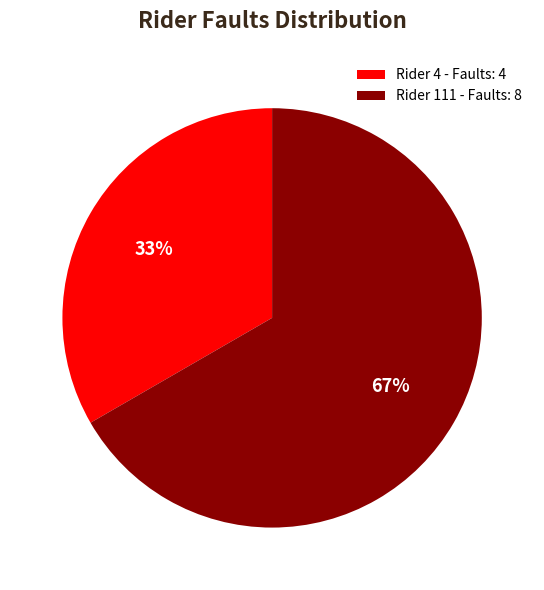

Approximately how many times larger is the value at Rider 111 - Faults: 8 compared to Rider 4 - Faults: 4?

2.0